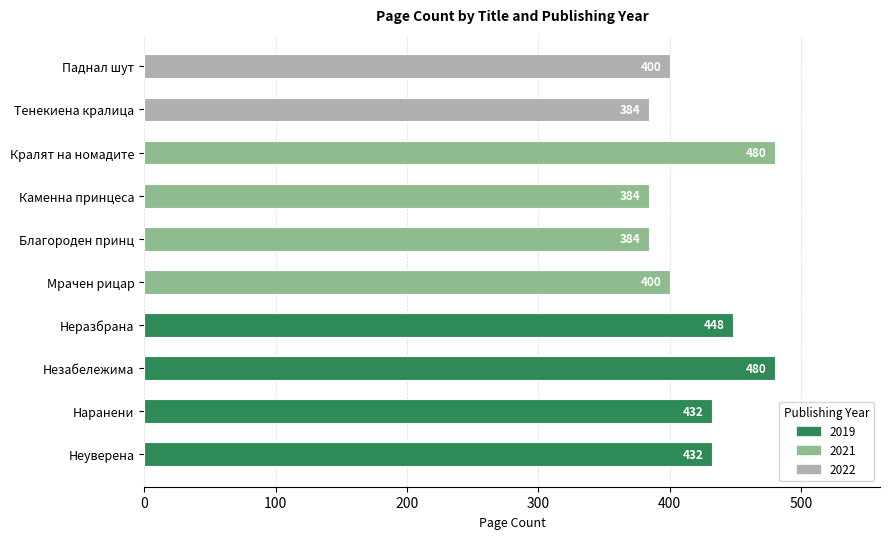

What is the greatest value displayed?

480